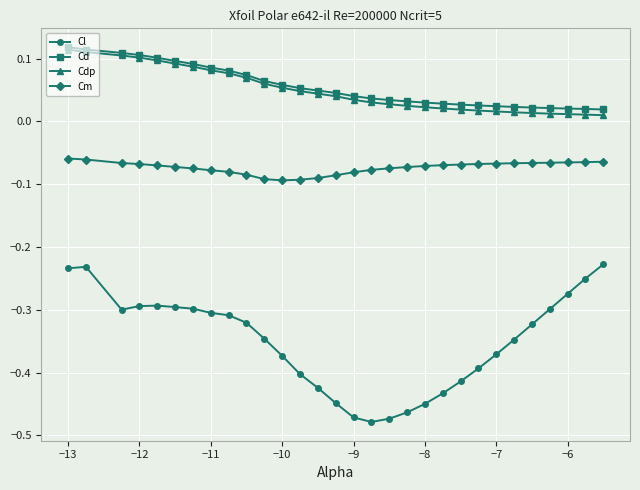

True or false: Cd and Cl cross at least once.

False